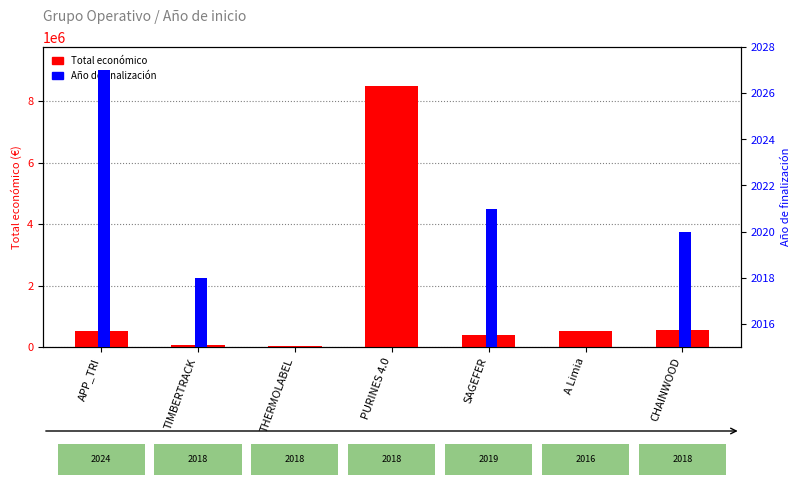

The Total económico series shows 75575 at TIMBERTRACK. True or false?

True